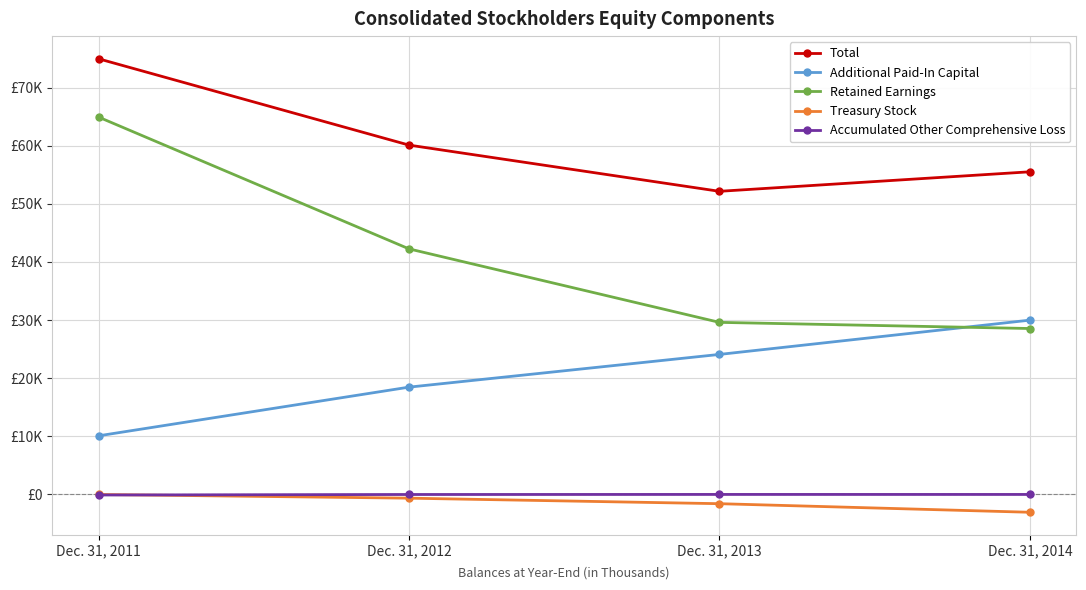

List the labels in order of Accumulated Other Comprehensive Loss value, largest first.

Dec. 31, 2013, Dec. 31, 2014, Dec. 31, 2012, Dec. 31, 2011